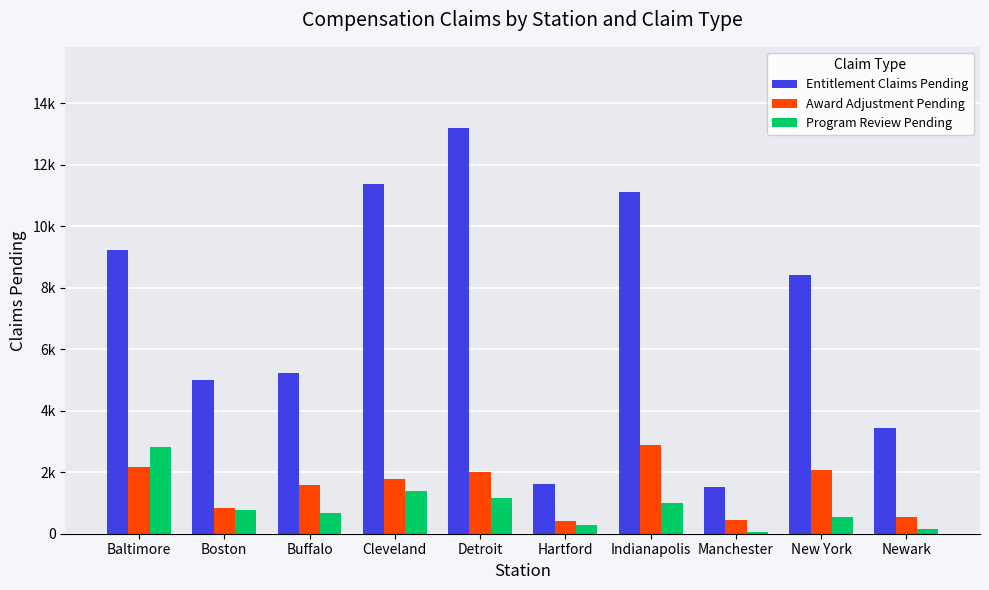

Between Manchester and New York, which series saw the biggest shift?

Entitlement Claims Pending